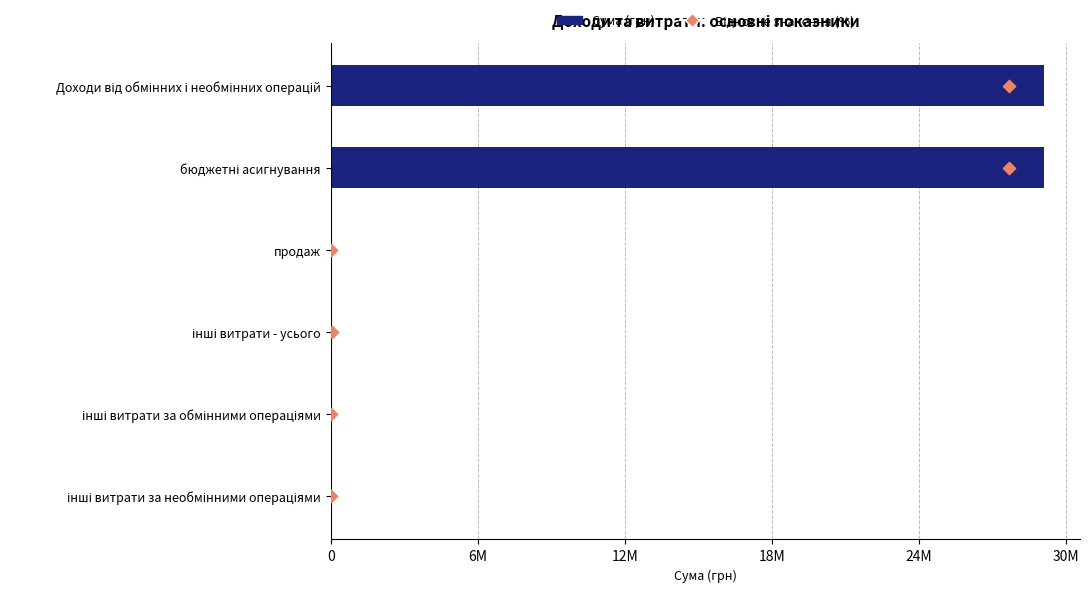

Which series has the largest Y range (max minus min)?

Сума (грн)